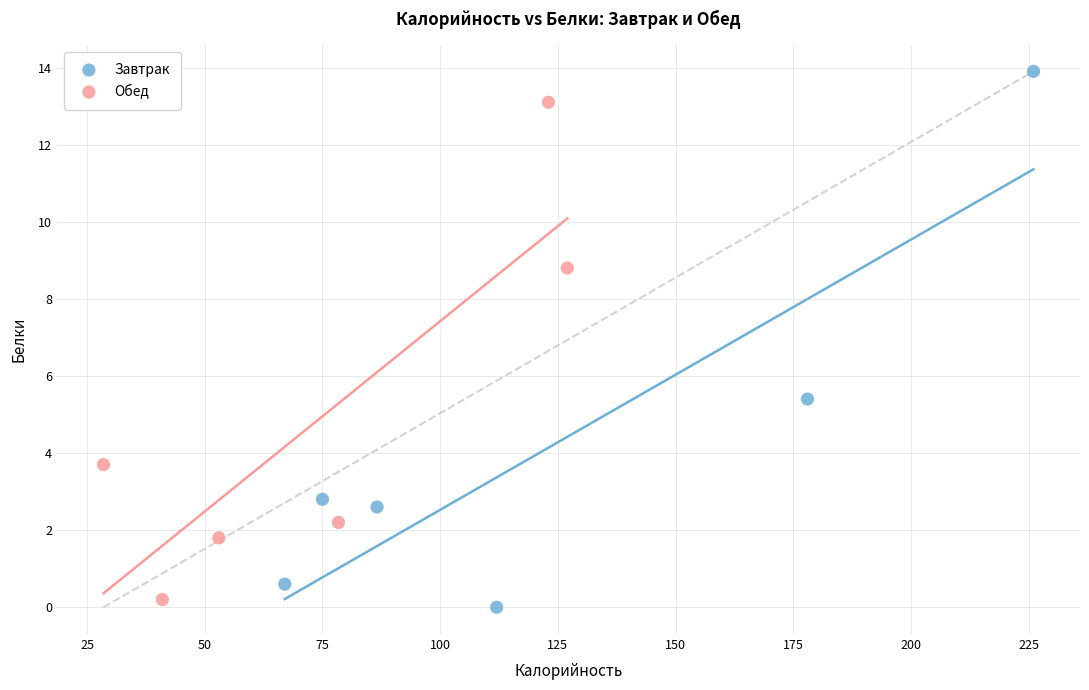

Which series contains the highest Y value?

Завтрак